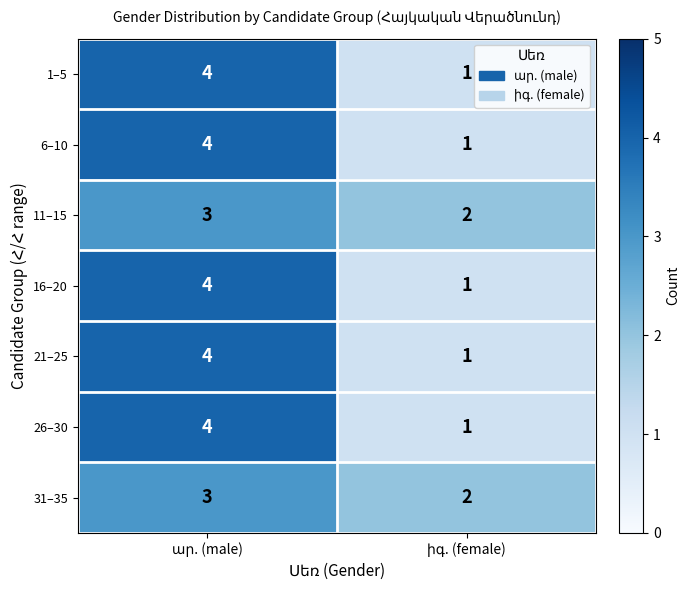

What is the highest value of the 21–25 series?

4